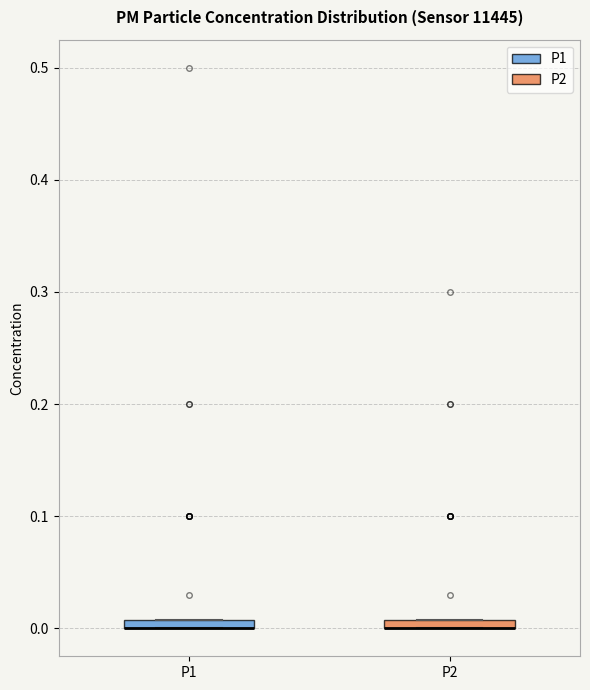

Where is the lower edge of the box for P2 on the y-axis? The values are not printed on the chart, so give them approximately, as read against the axis.

0.00